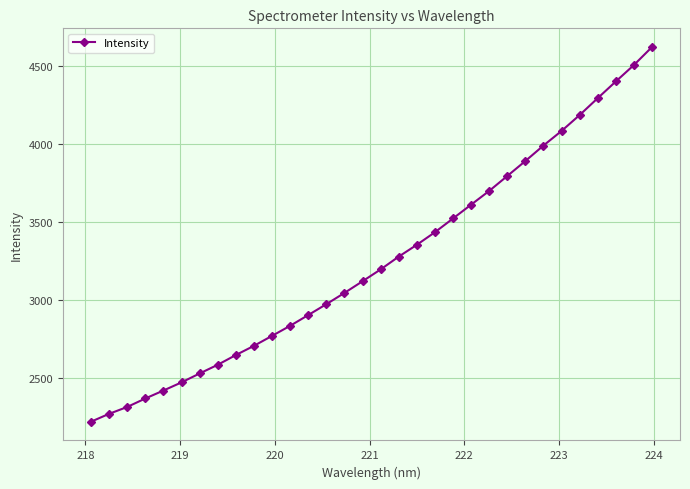

What is the smallest value displayed?

2221.9